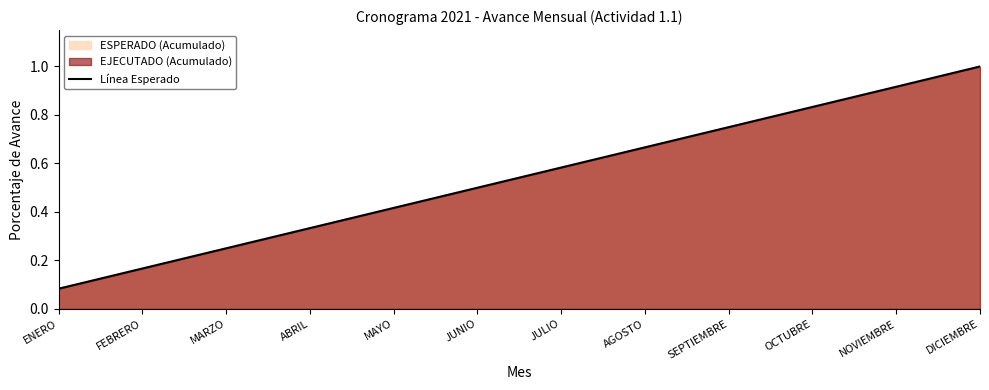

What is the label of the 2nd point from the left?

FEBRERO